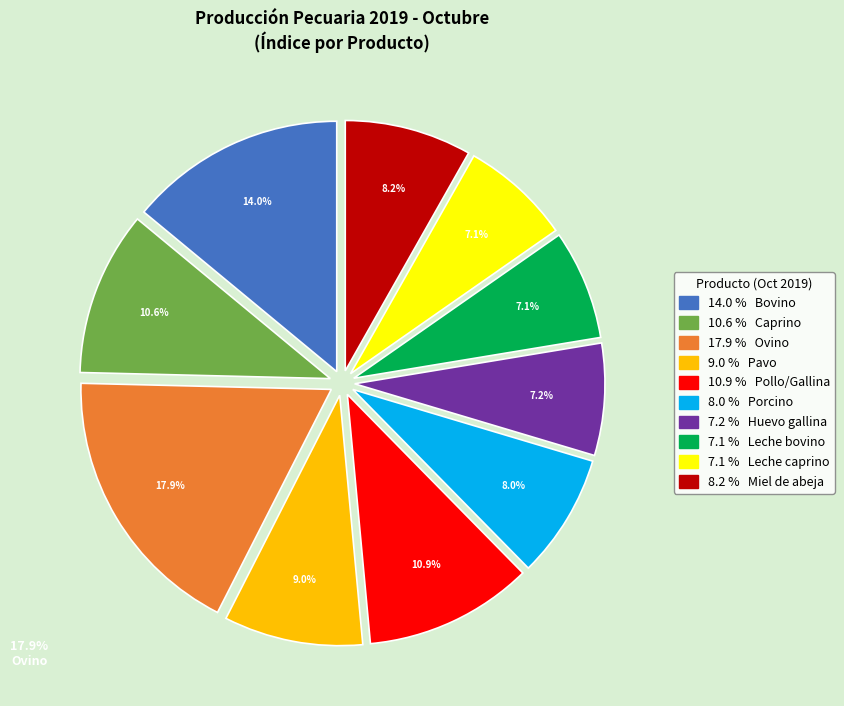

Is there a majority slice in this chart?

No